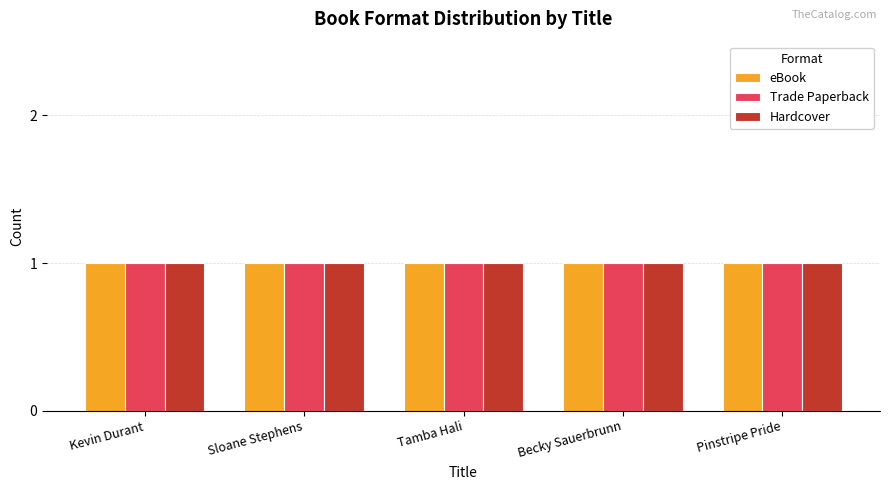

What position from the right is Kevin Durant?

5